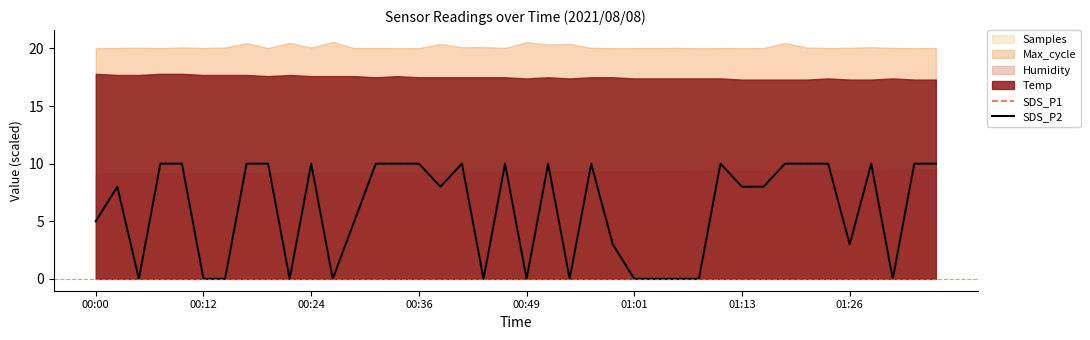

At which label is SDS_P2 closest to 5?

00:00